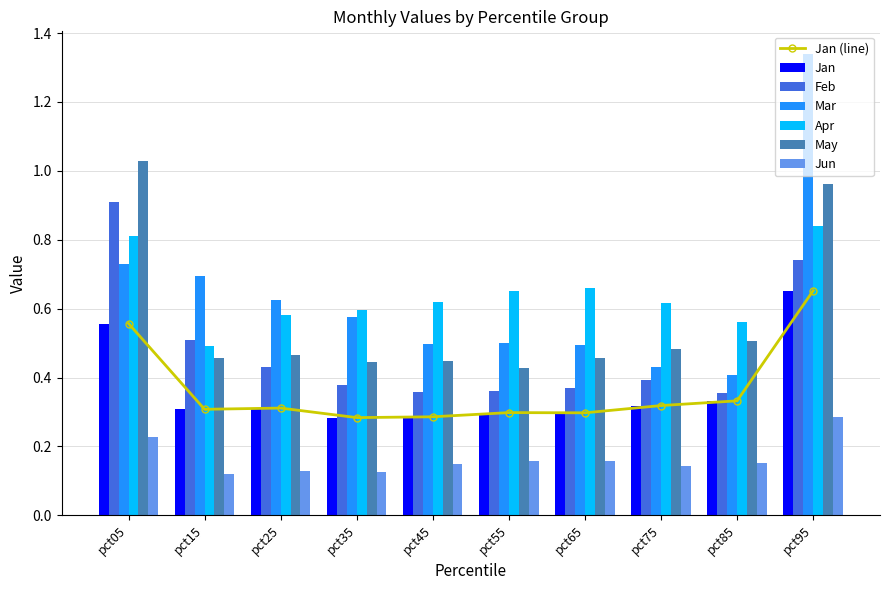

The value of May at pct05 is 1.0. True or false?

True